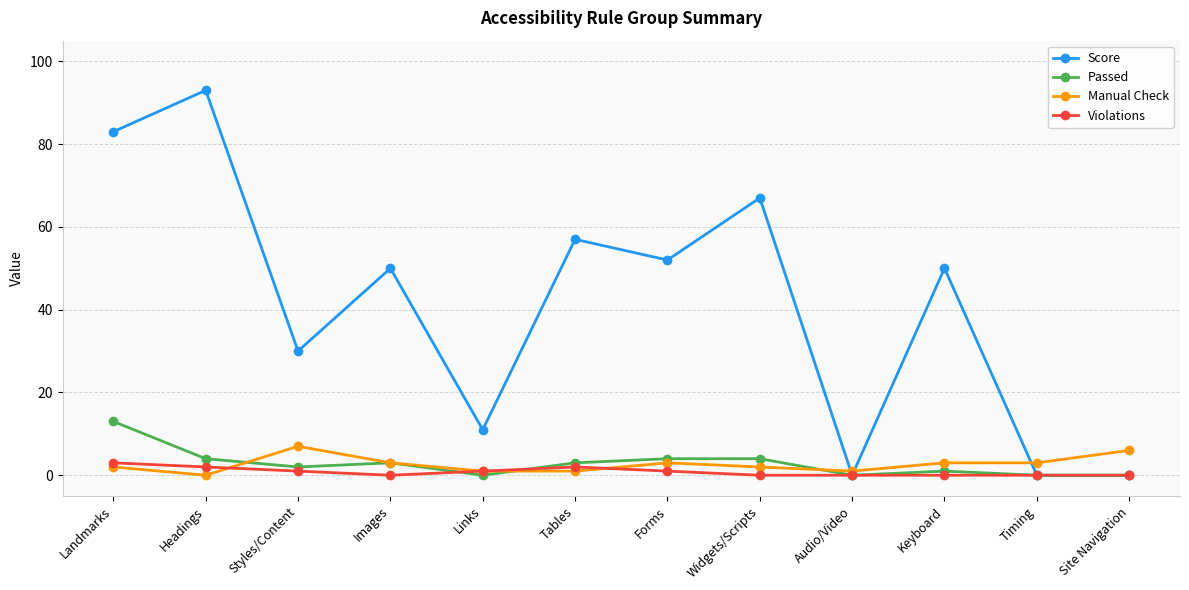

List the series in order of their peak value, lowest first.

Violations, Manual Check, Passed, Score